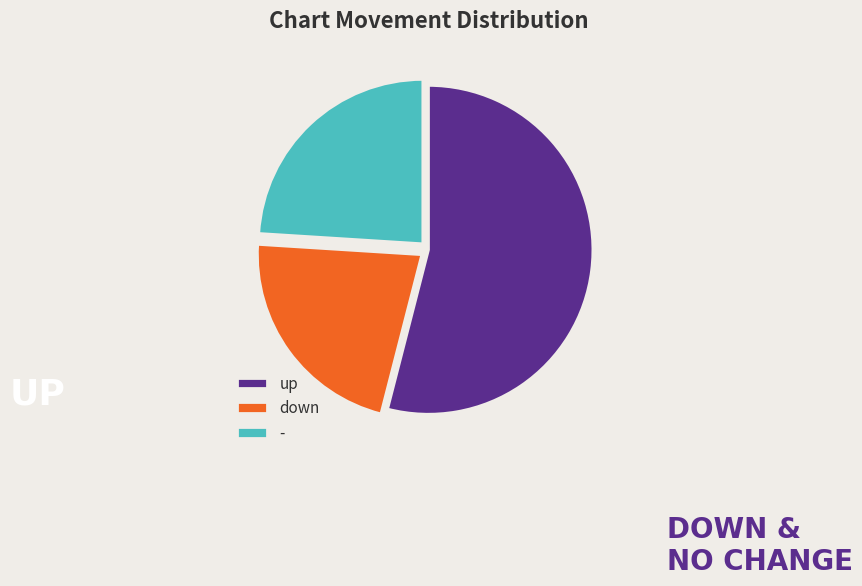

The up slice represents 61% of the pie. True or false?

False